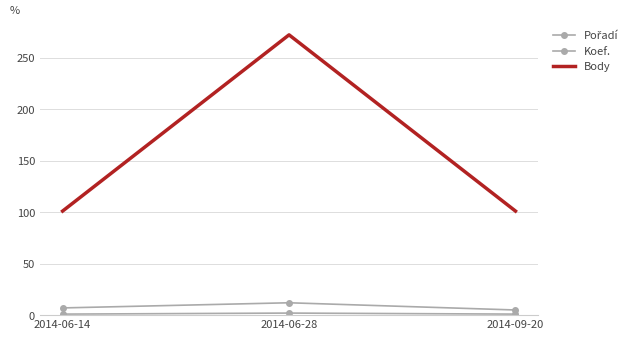

Which series changed the most between 2014-06-14 and 2014-06-28?

Body